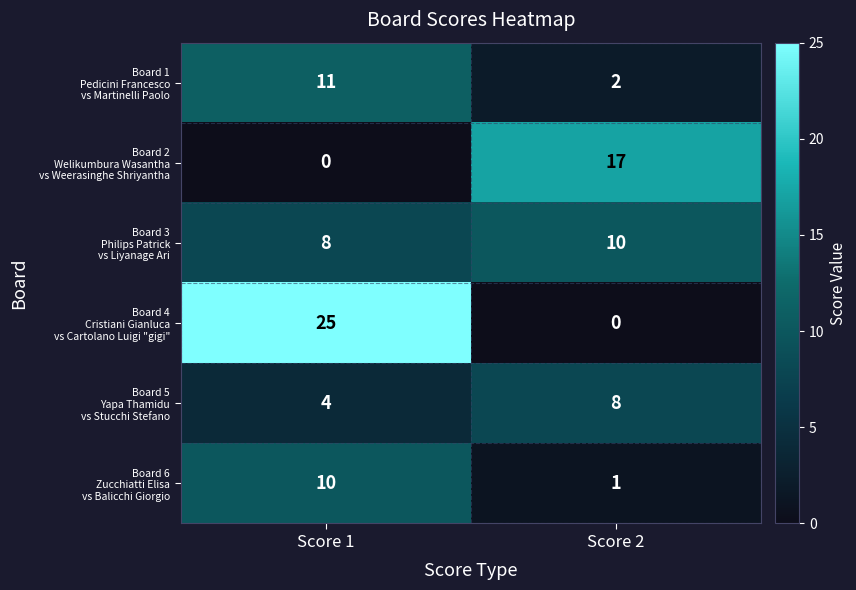

What is the total value across all series at Score 2?

38